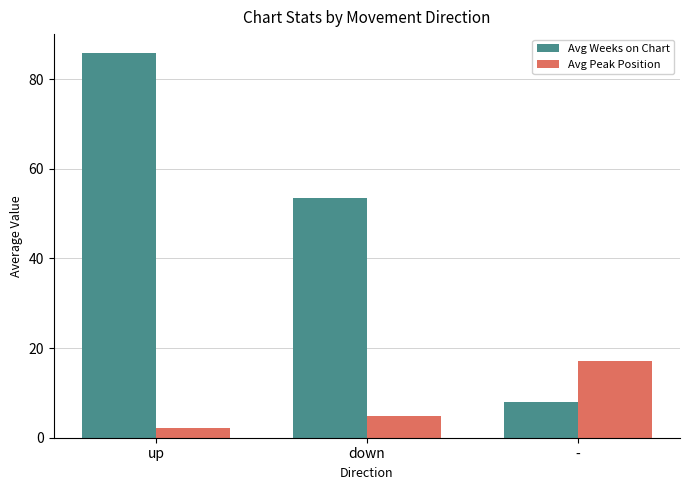

How many bars are there in total?

6